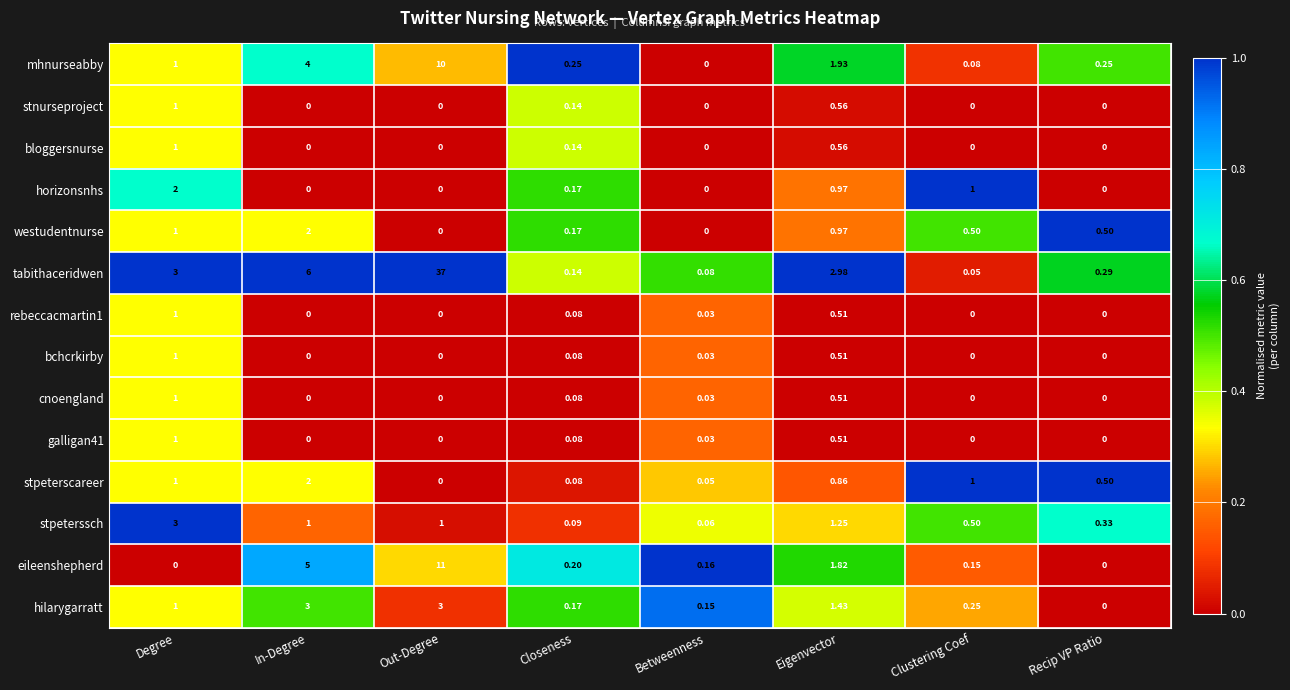

How many distinct data groups are displayed?

14